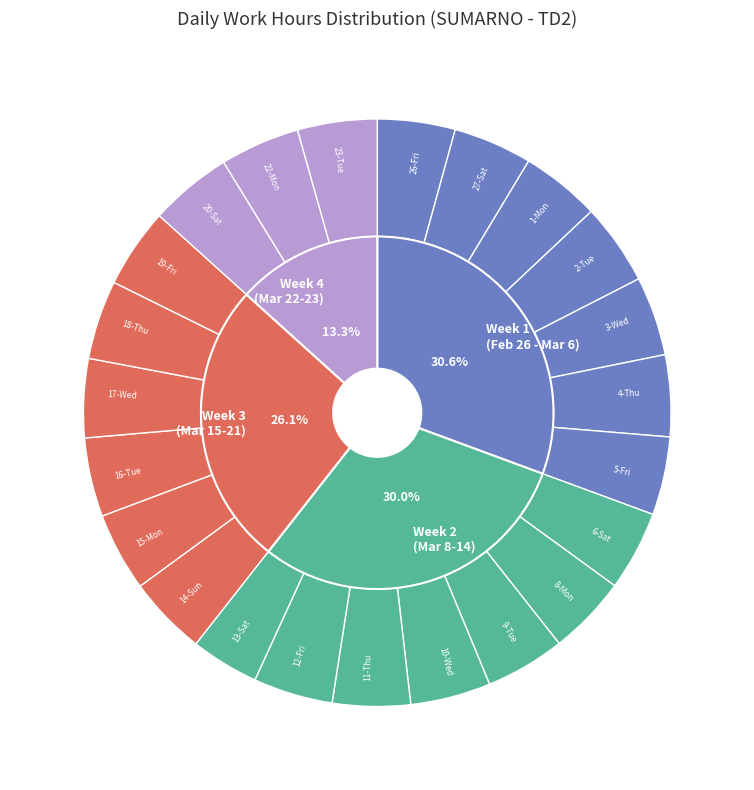

What is the change in value from 8-Mon to 22-Mon?

+0.1